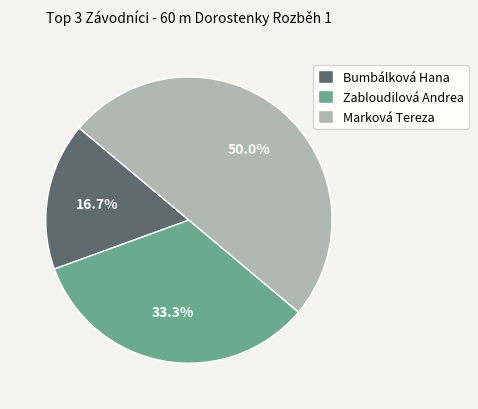

Which slice is the smallest?

Bumbálková Hana